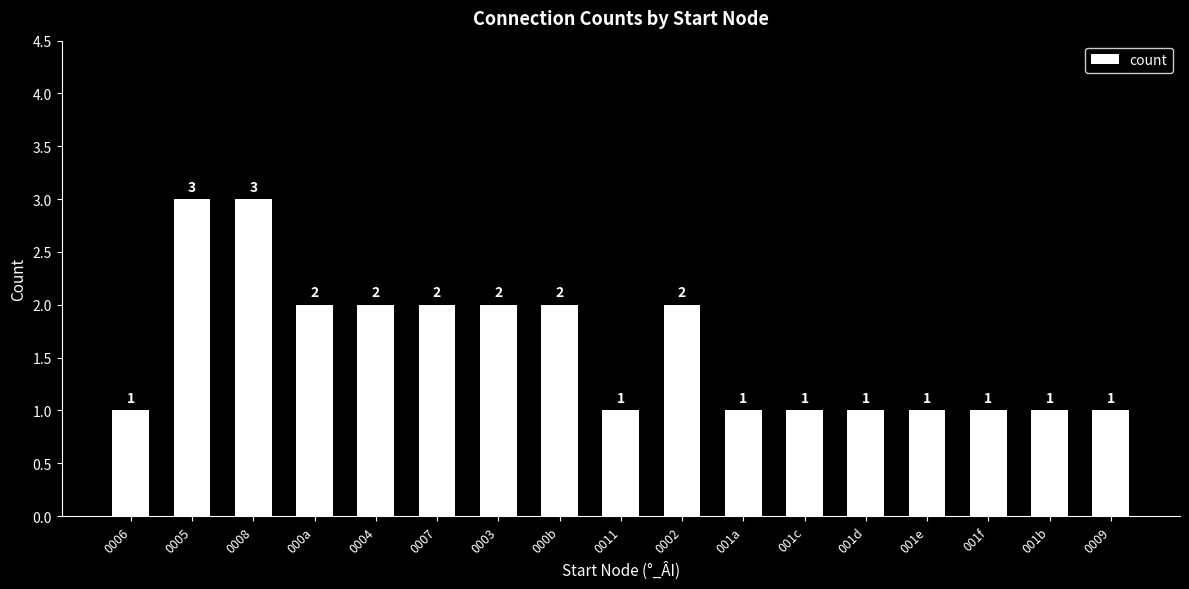

Reading left to right, what are all the values shown in this chart?

1	3	3	2	2	2	2	2	1	2	1	1	1	1	1	1	1